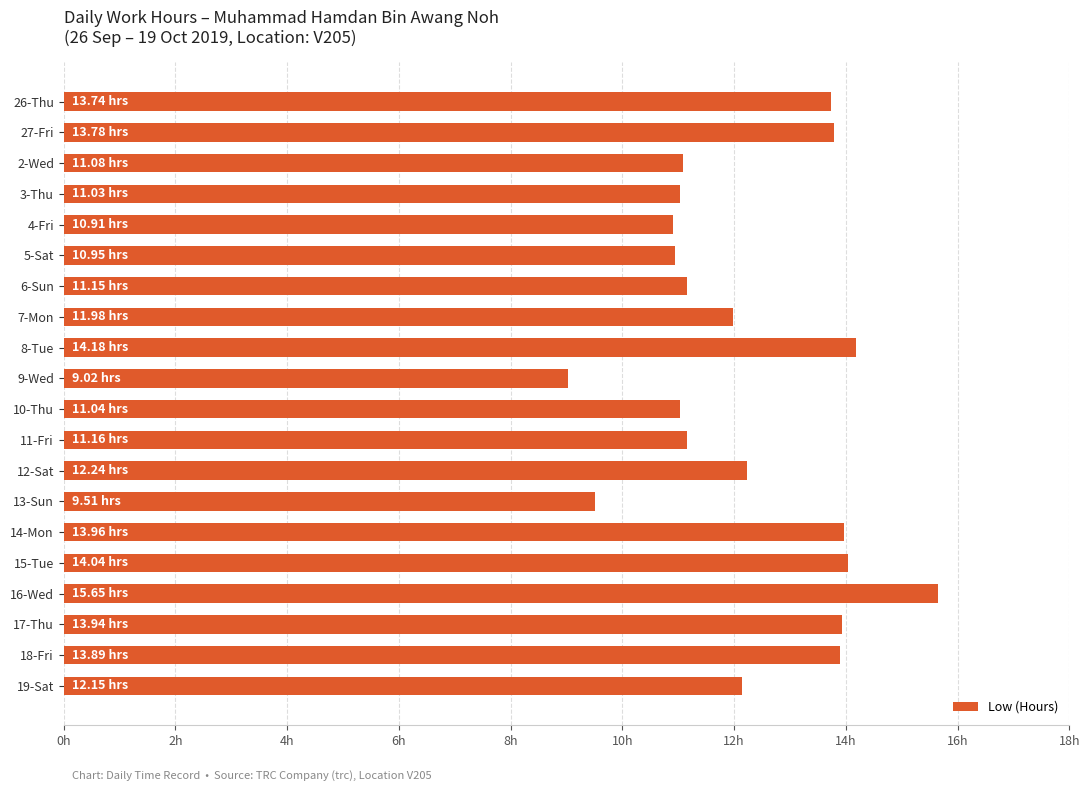

What is the sum of all values?

245.4